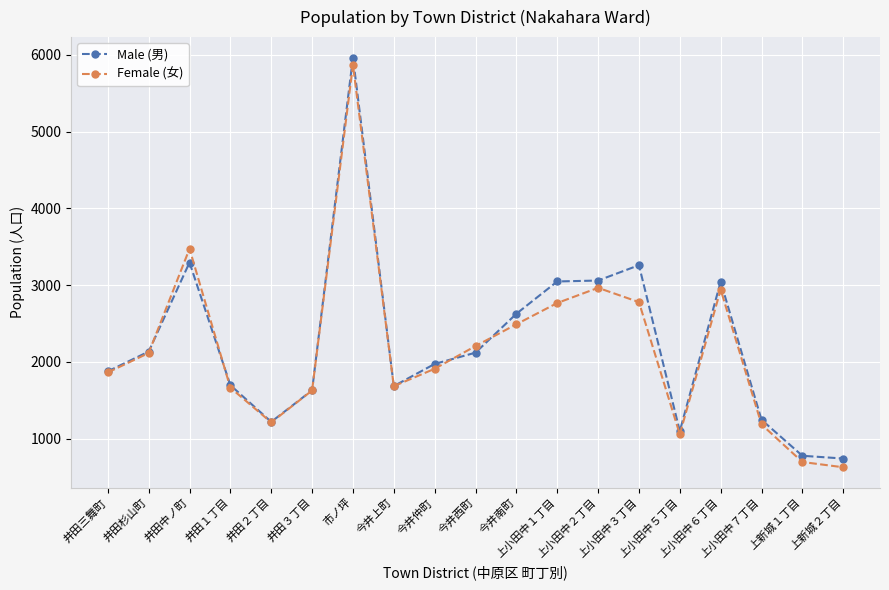

How many data points in Female (女) are less than 1909?

9